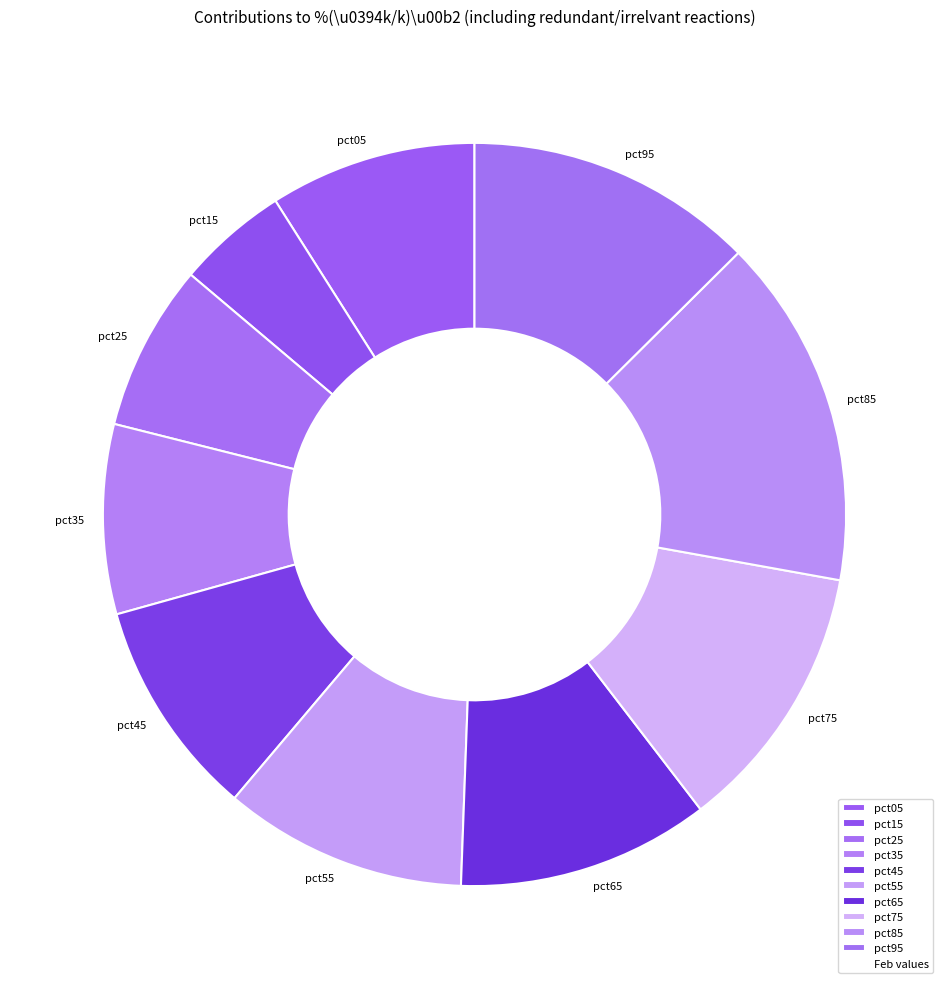

True or false: pct65 accounts for 3% of the total.

False